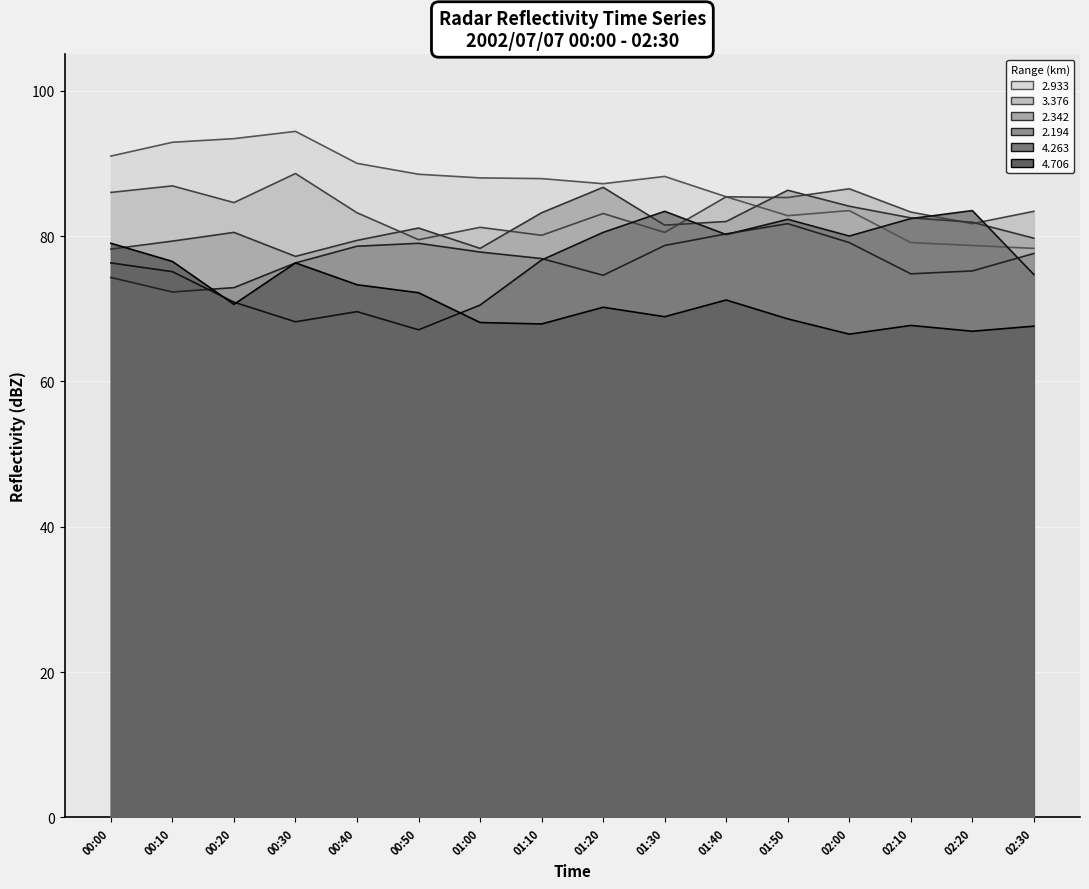

What is the total value across all series at 01:10?

472.7